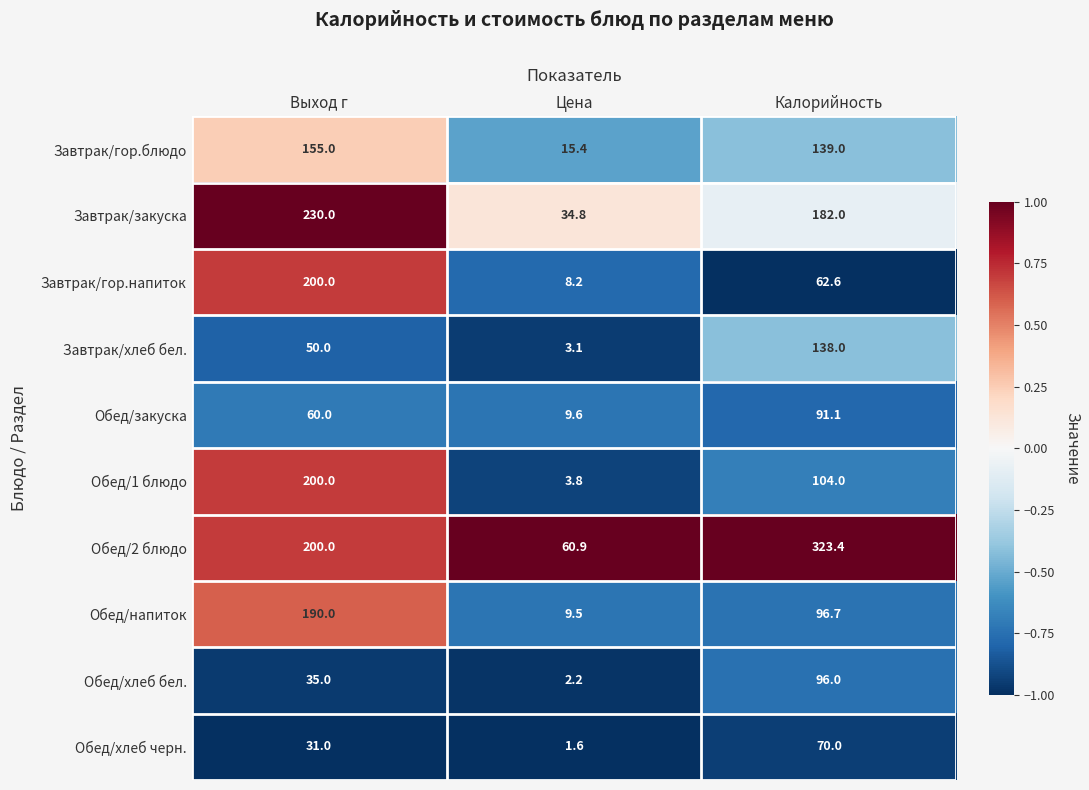

True or false: Завтрак/хлеб бел. has a value of 3.1 at Цена.

True